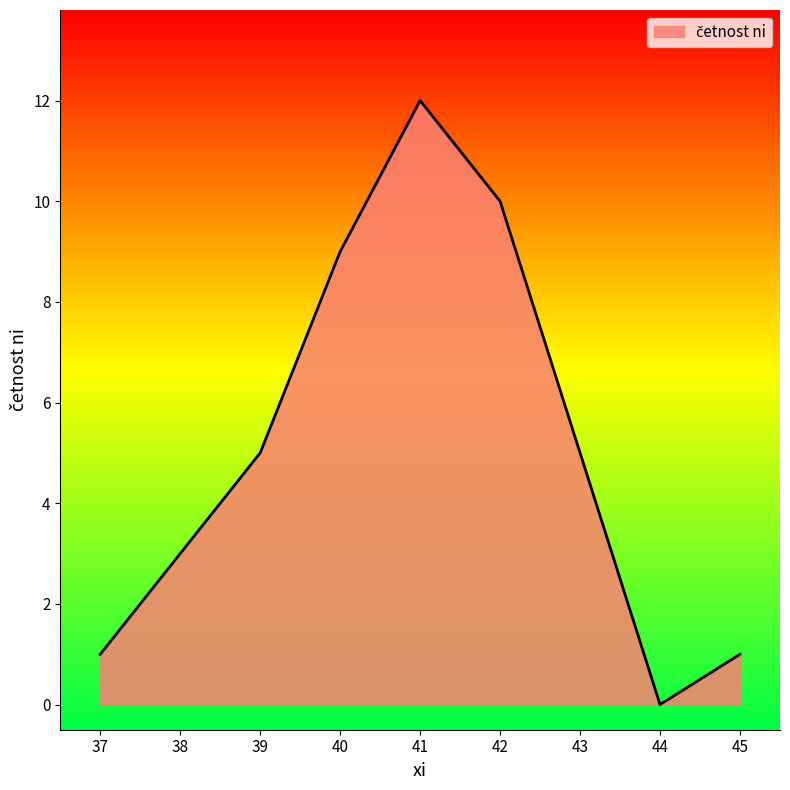

What is the sum of the values at 38 and 42?

13